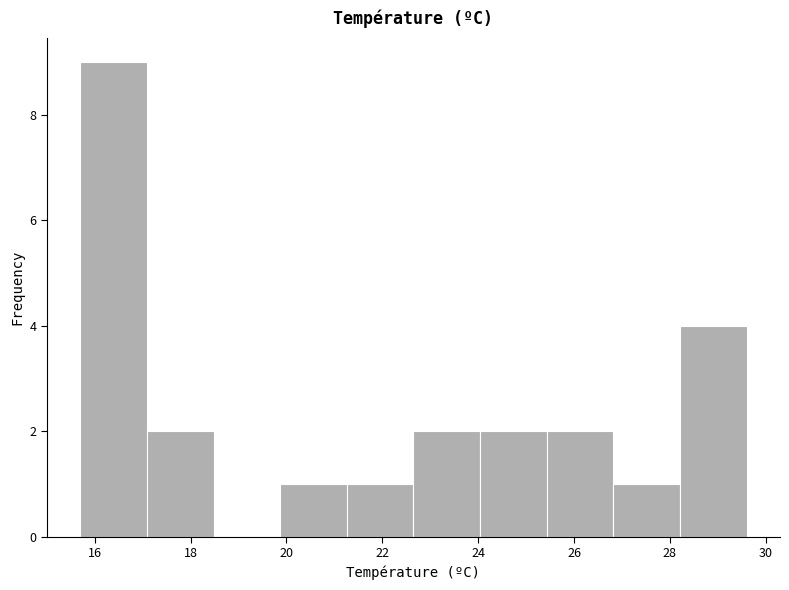

Reading left to right, transcribe this chart: for each bar, give the range it covers on the x-axis and its height. Neither the bar edges nor the heights are printed on the chart, so give them approximately, as read against the axes.

15.8 to 17.0: 9
17.0 to 18.4: 2
18.4 to 19.8: 0
19.8 to 21.2: 1
21.2 to 22.6: 1
22.6 to 24.0: 2
24.0 to 25.4: 2
25.4 to 26.8: 2
26.8 to 28.2: 1
28.2 to 29.6: 4